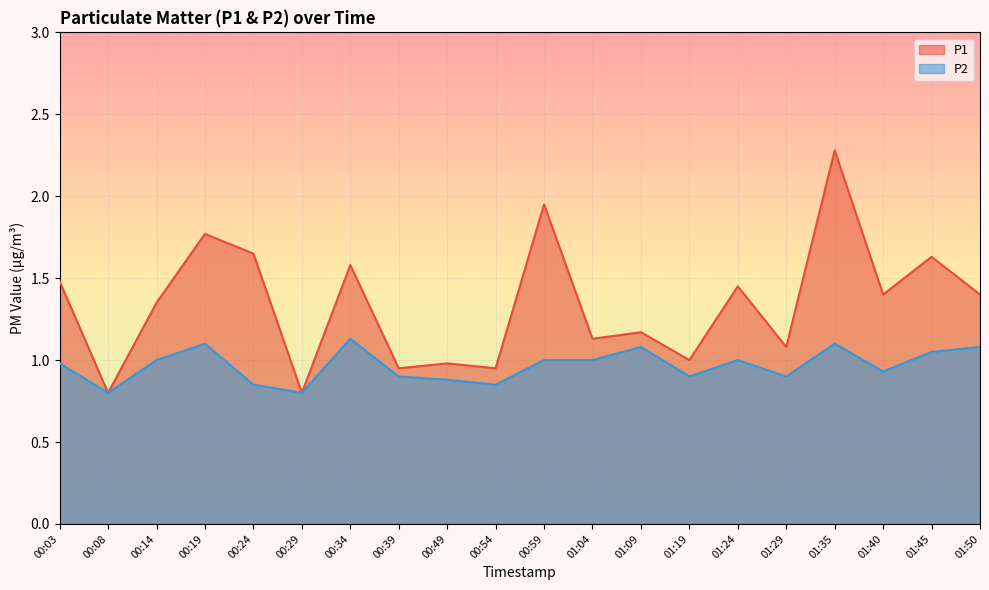

What is the sum of the P2 values at 00:34 and 01:50?

2.2